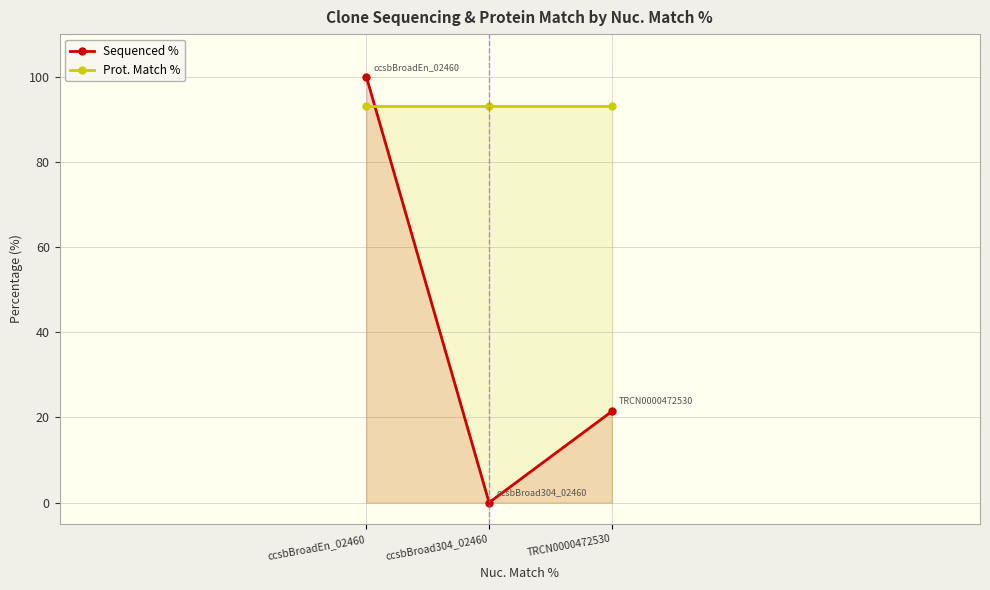

Which series has the widest spread of values?

Sequenced %